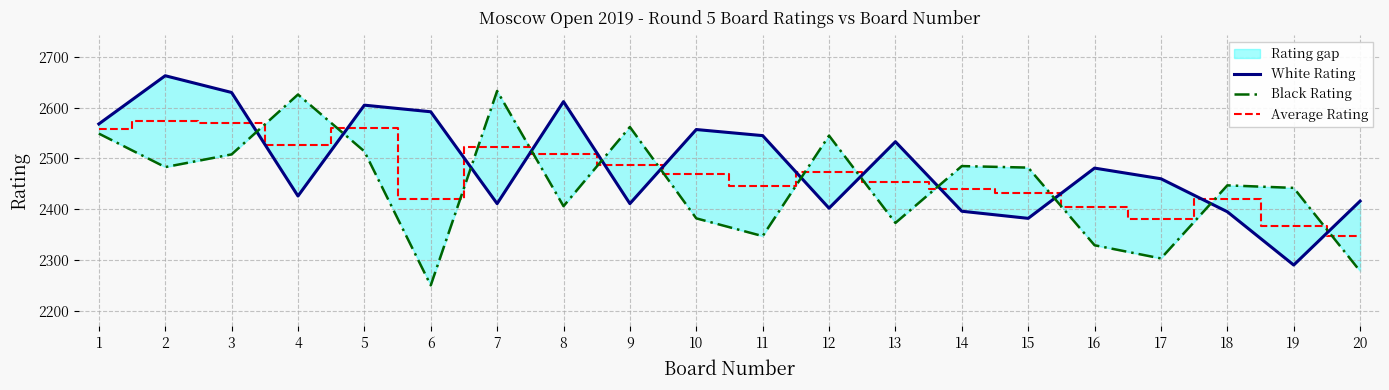

Reading right to left, extract all data points from this chart.

White Rating: 20=2416.0	19=2290.0	18=2395.0	17=2460.0	16=2481.0	15=2382.0	14=2396.0	13=2533.0	12=2402.0	11=2545.0	10=2557.0	9=2411.0	8=2612.0	7=2411.0	6=2592.0	5=2605.0	4=2426.0	3=2630.0	2=2663.0	1=2568.0
Black Rating: 20=2278.0	19=2442.0	18=2447.0	17=2303.0	16=2329.0	15=2482.0	14=2485.0	13=2373.0	12=2545.0	11=2347.0	10=2382.0	9=2562.0	8=2406.0	7=2633.0	6=2250.0	5=2514.0	4=2626.0	3=2508.0	2=2483.0	1=2549.0
Average Rating: 20=2347.0	19=2366.0	18=2421.0	17=2381.5	16=2405.0	15=2432.0	14=2440.5	13=2453.0	12=2473.5	11=2446.0	10=2469.5	9=2486.5	8=2509.0	7=2522.0	6=2421.0	5=2559.5	4=2526.0	3=2569.0	2=2573.0	1=2558.5